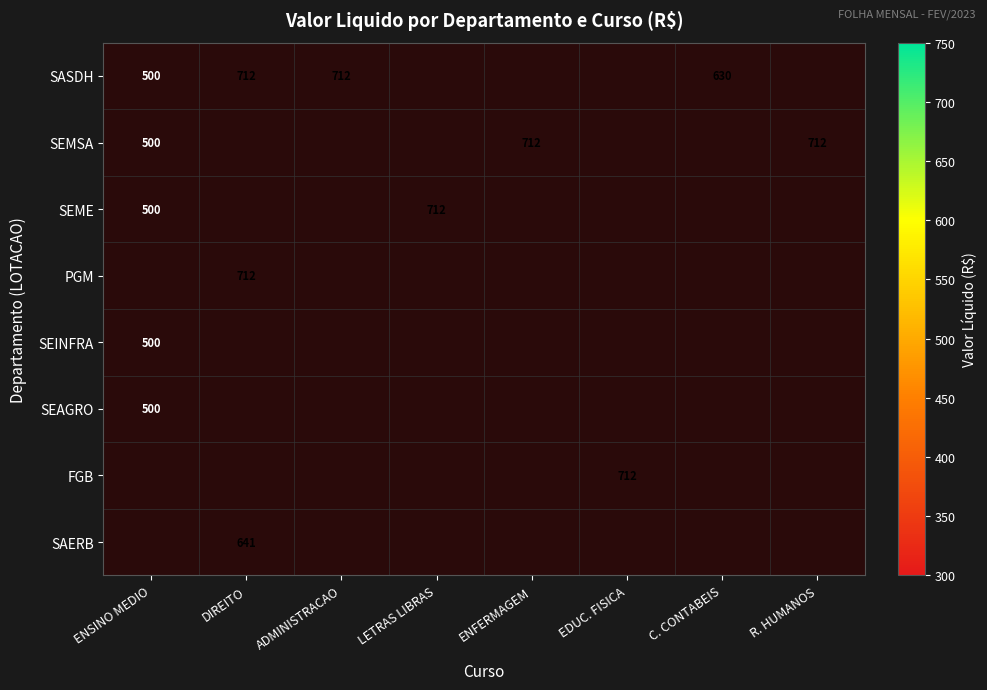

Is it true that SASDH equals 500.0 at ENSINO MEDIO?

True